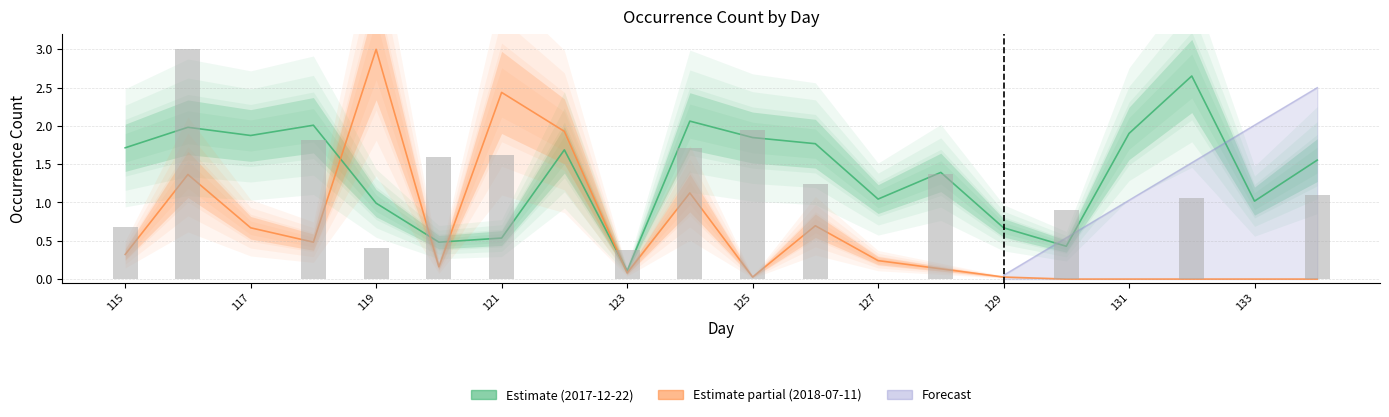

The value of 2018-07-11 at 127 is 0.1. True or false?

False